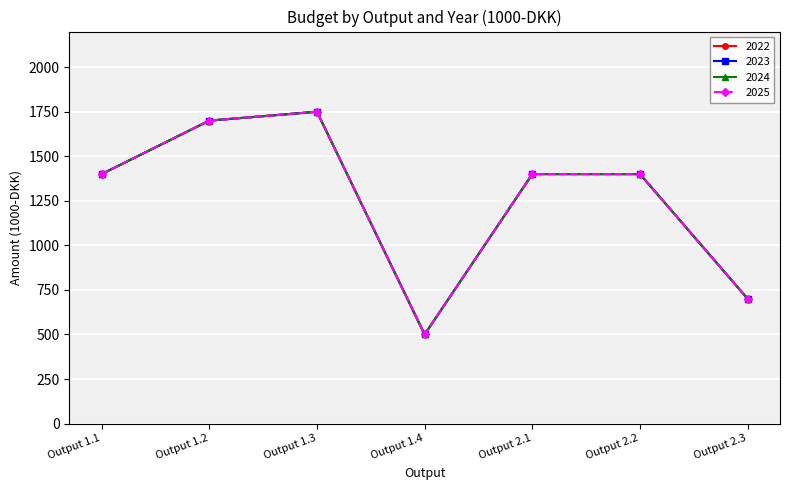

True or false: 2022 and 2024 cross at least once.

False